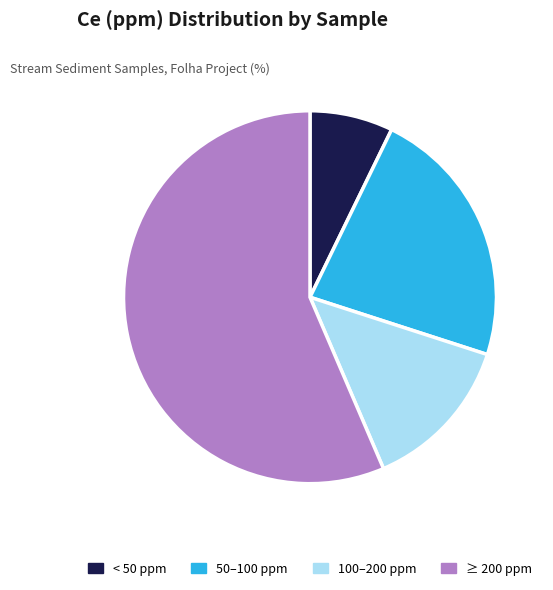

Count the number of slices in the pie.

4